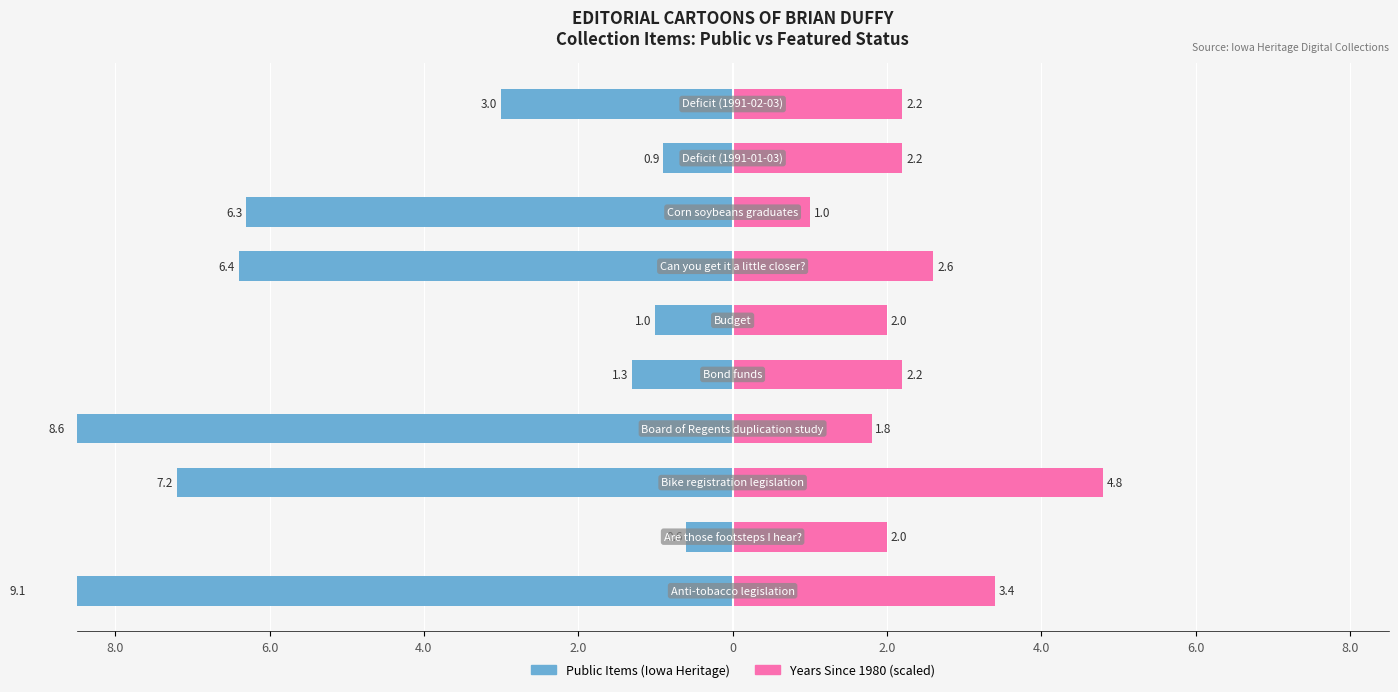

How many categories are shown in the chart?

10